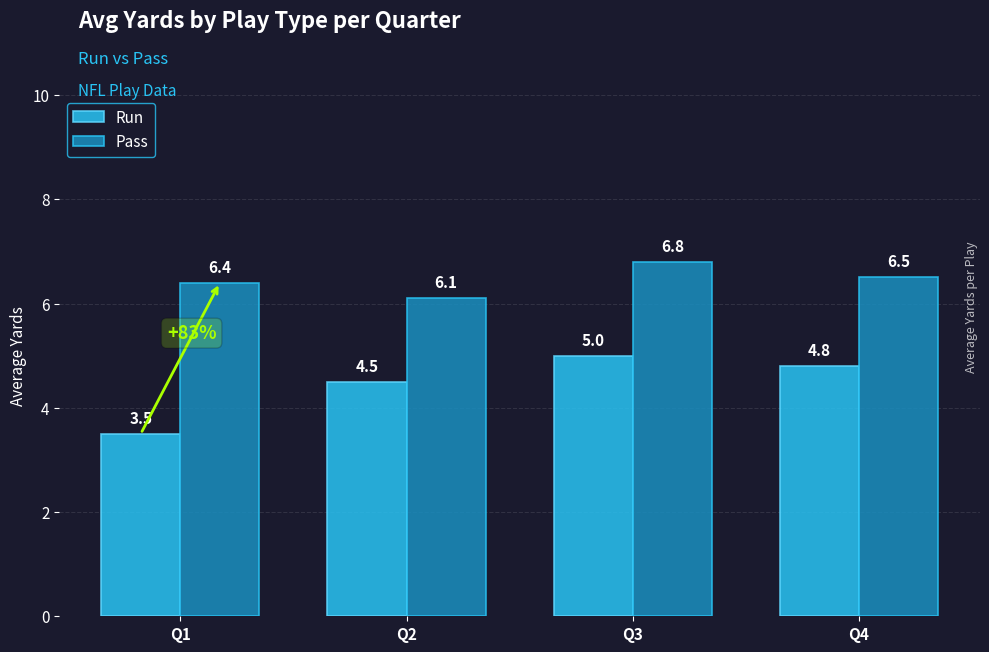

Reading left to right, extract all data points from this chart.

Run: Q1=3.5	Q2=4.5	Q3=5.0	Q4=4.8
Pass: Q1=6.4	Q2=6.1	Q3=6.8	Q4=6.5